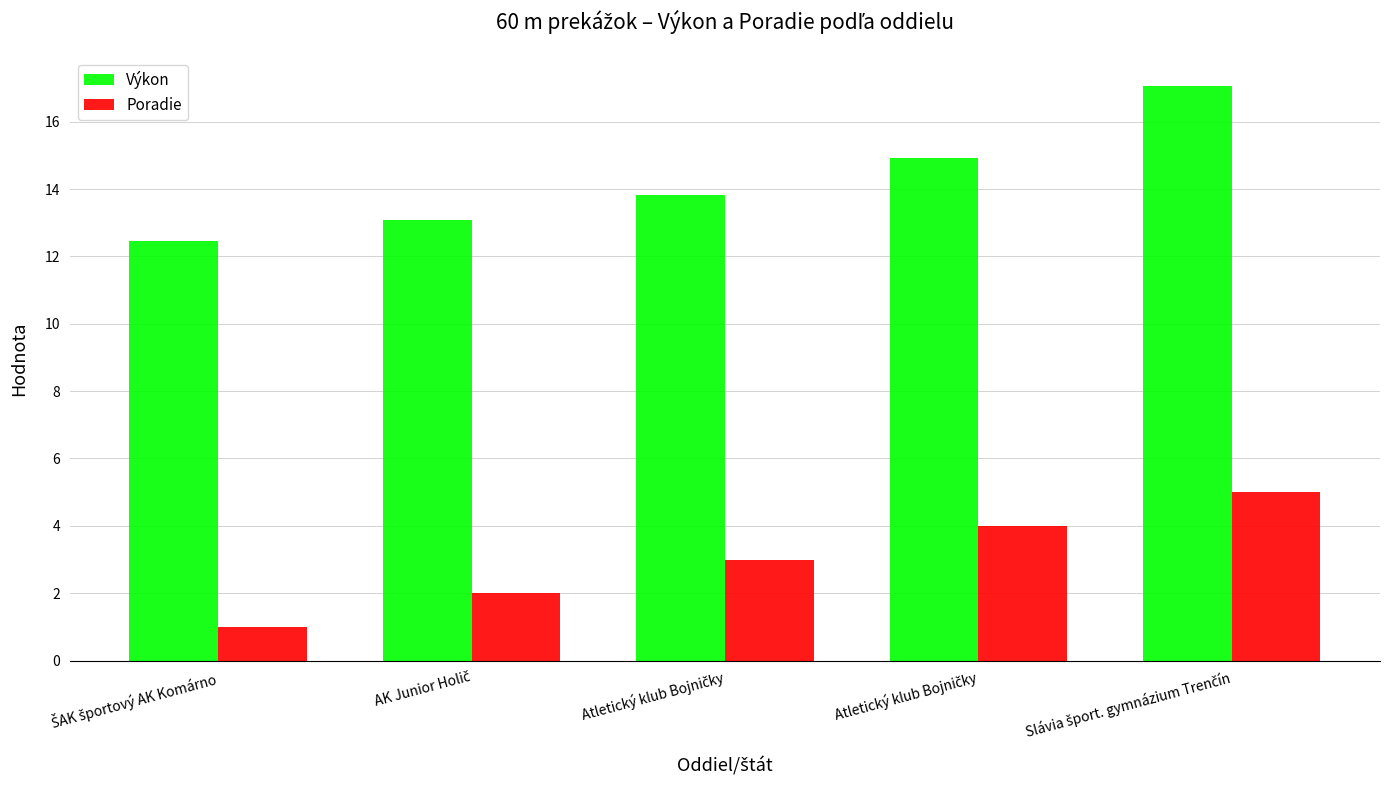

How many bars are there in total?

10